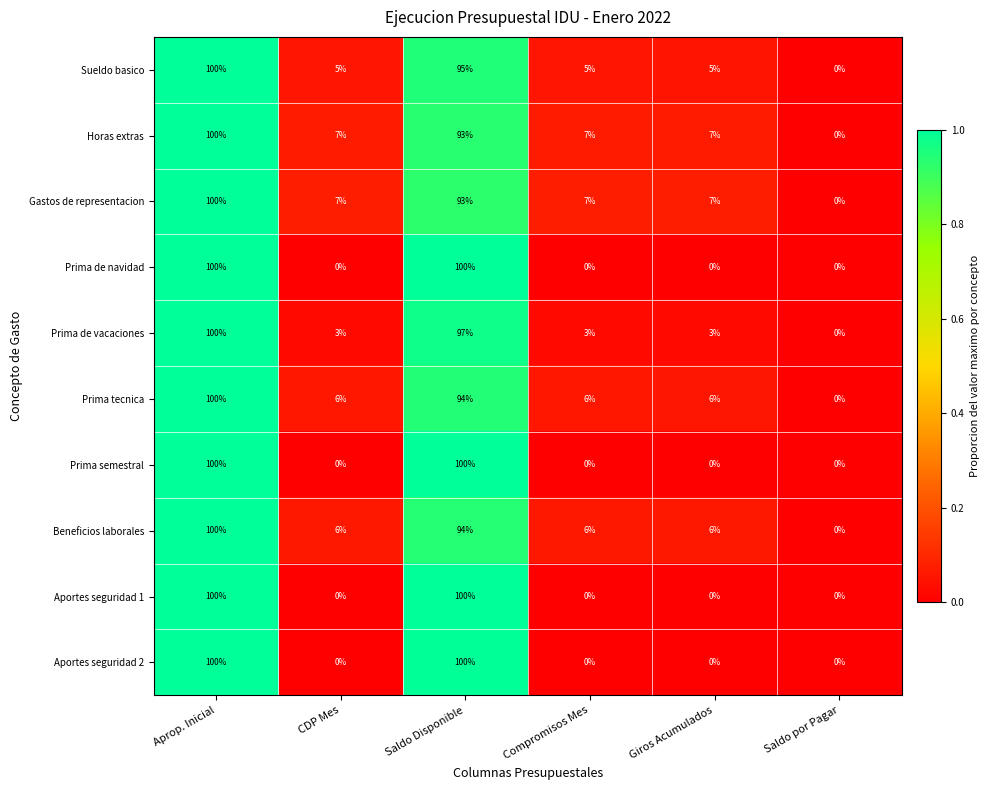

At which label does Sueldo basico reach its minimum?

Saldo por Pagar